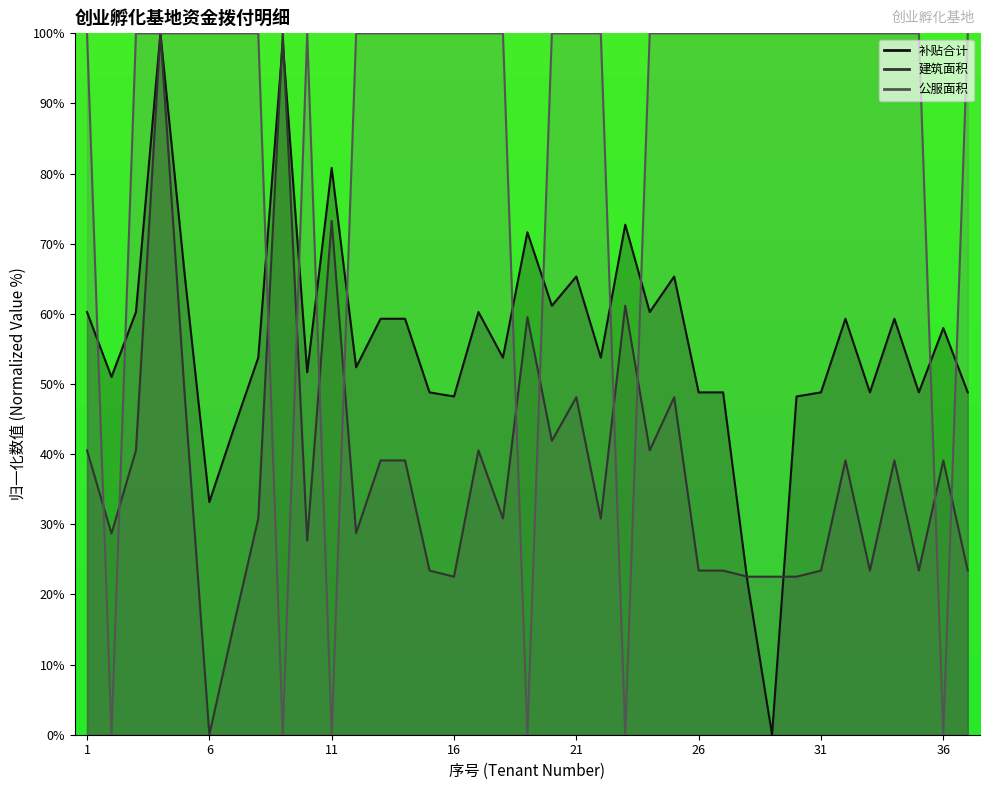

Which category has the highest value across all series?

4